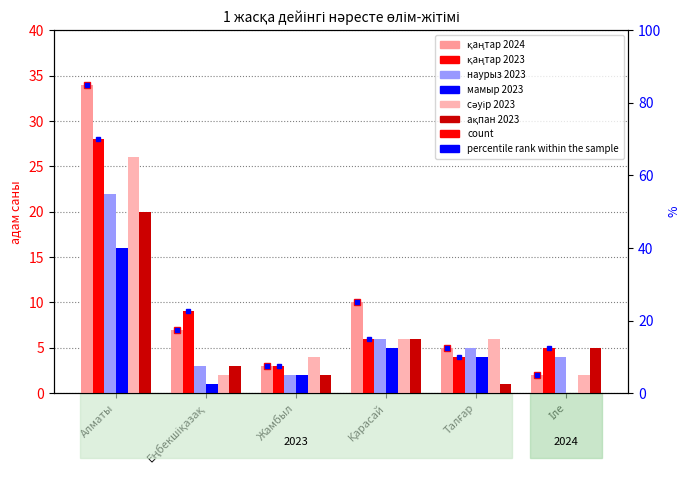

Which category has the lowest value in the наурыз 2023 series?

Жамбыл